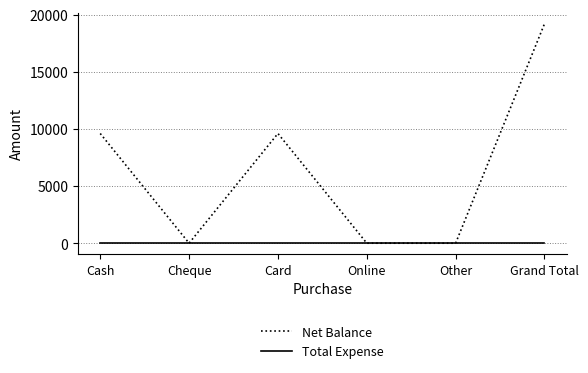

List the series in order of their overall mean, lowest first.

Total Expense, Net Balance